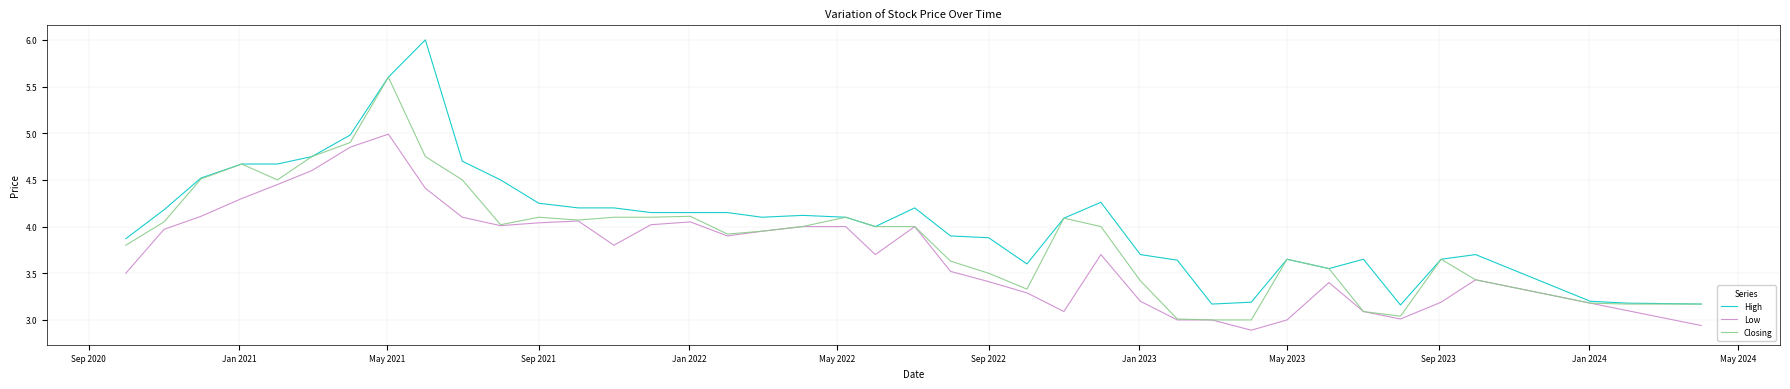

What is the difference between the maximum and second lowest values in the High series?

2.8